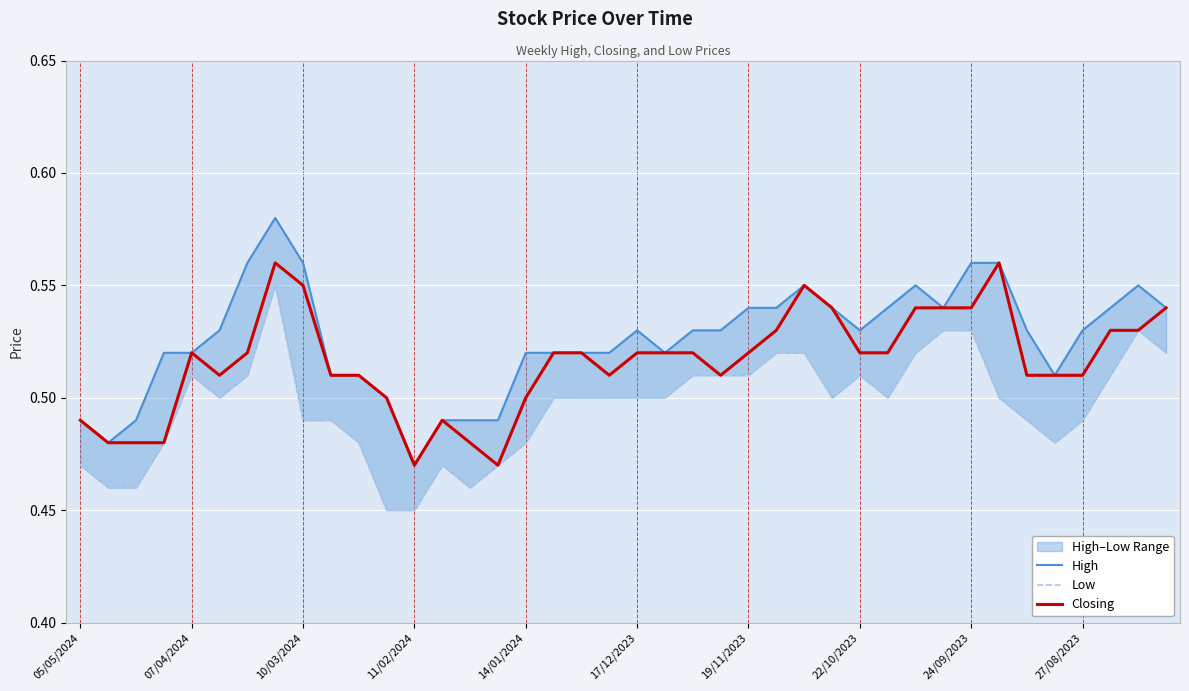

What value does the High series have at 11?

0.5